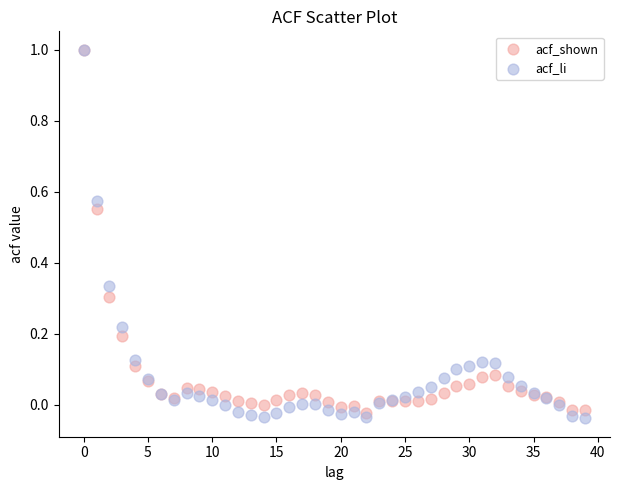

Which series has the largest Y range (max minus min)?

acf_li